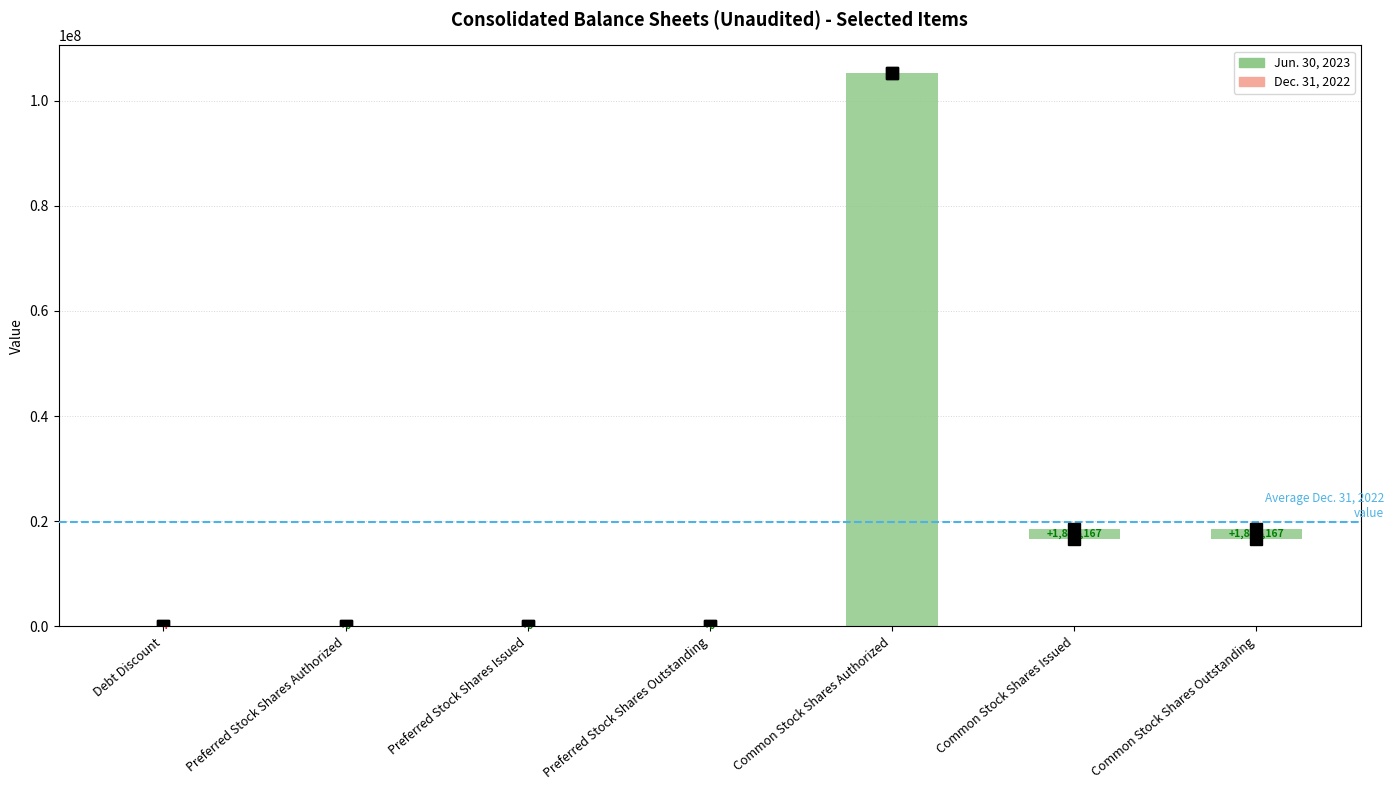

At which category is the sum across all series the highest?

Common Stock Shares Authorized